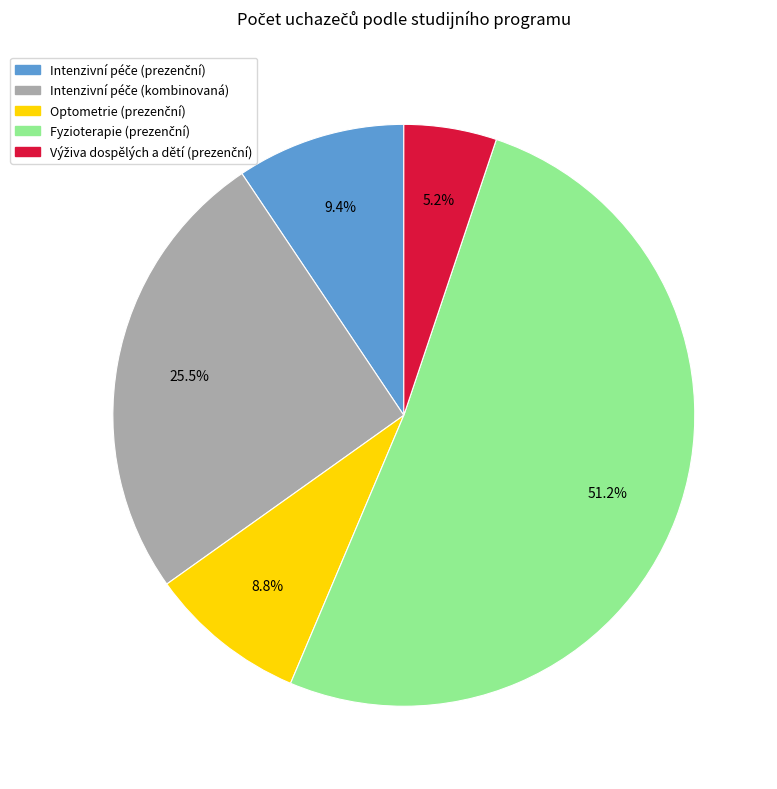

Does any single category account for the majority?

Yes